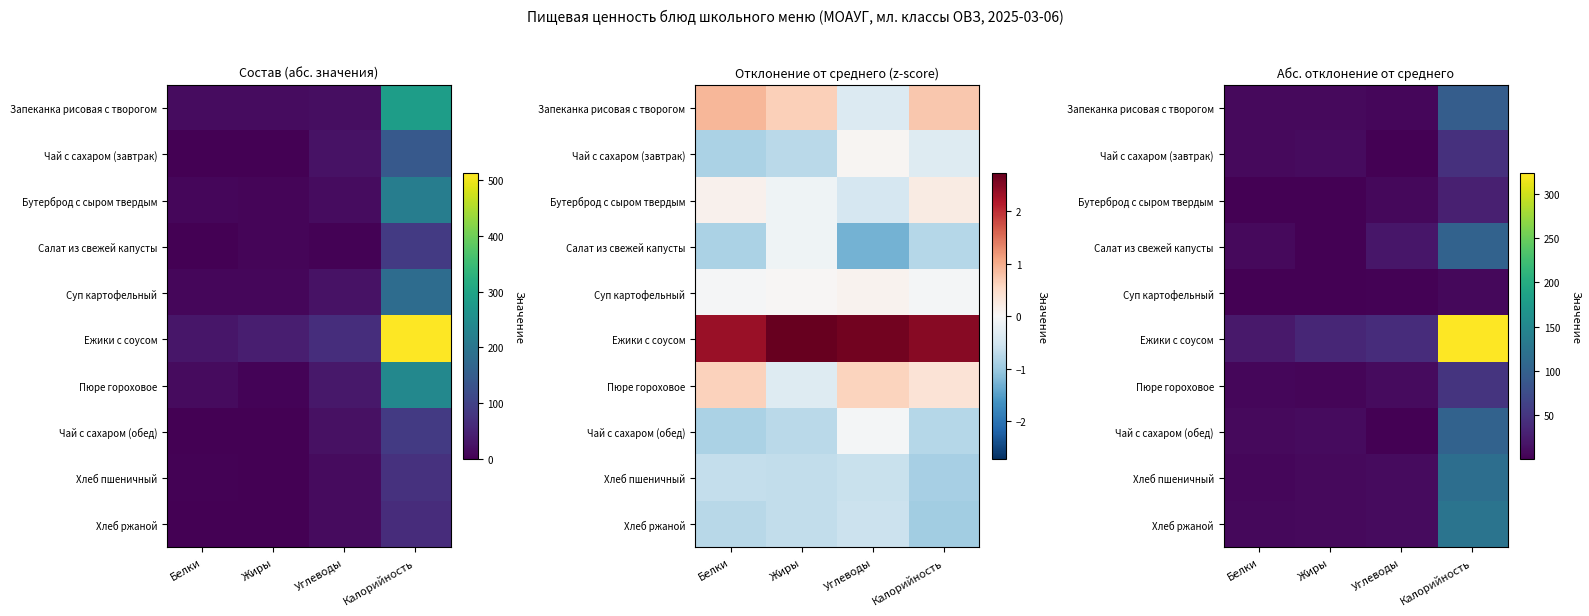

List the labels in order of Бутерброд с сыром твердым value, smallest first.

Белки, Жиры, Углеводы, Калорийность